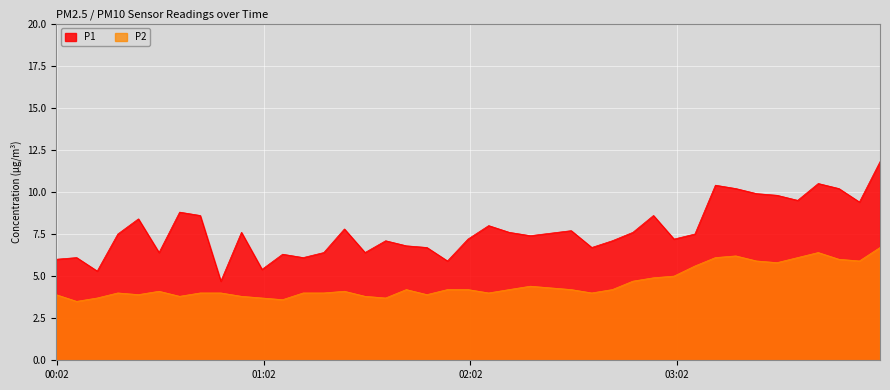

What is the label of the 23rd point from the left?

2023-03-21T02:13:15